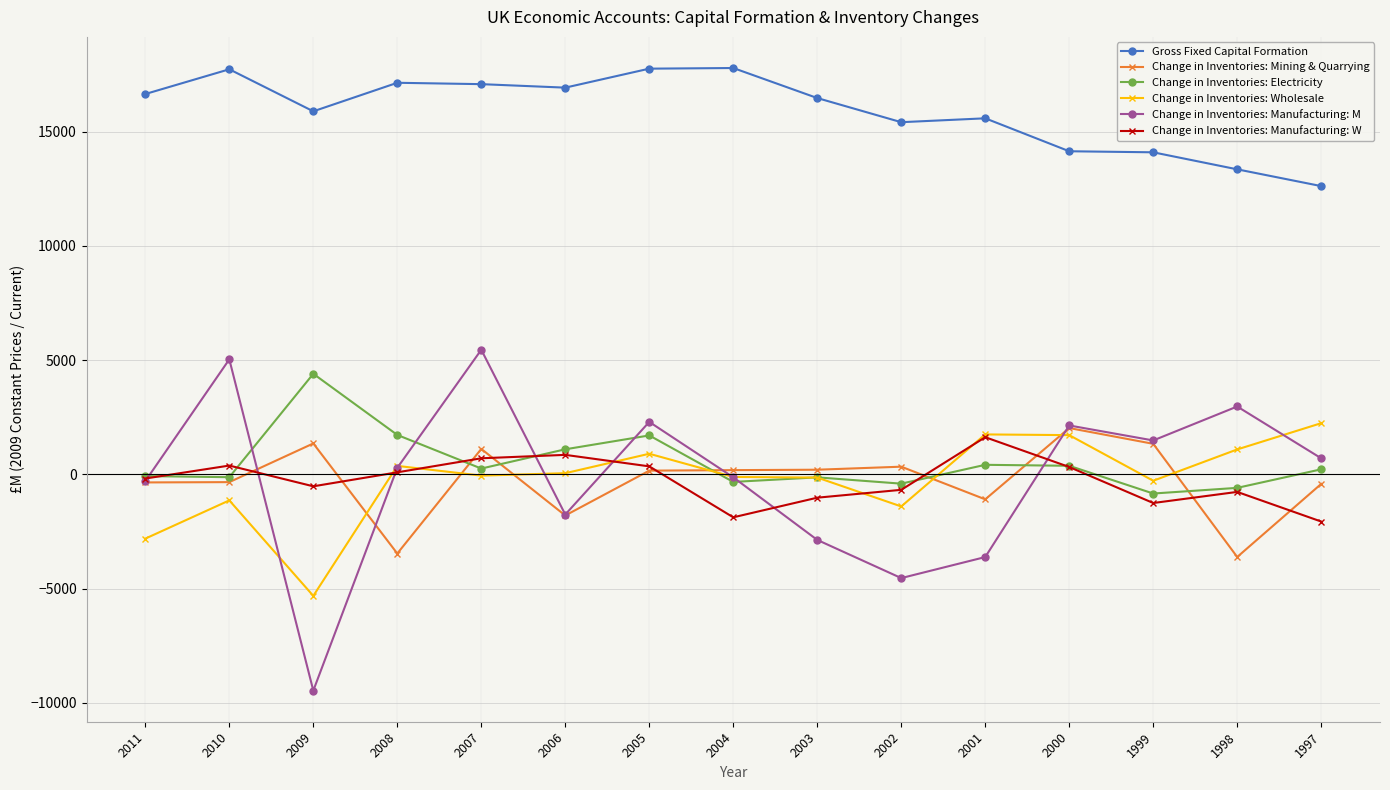

The Change in Inventories: Manufacturing: M series shows -2864 at 2003. True or false?

True